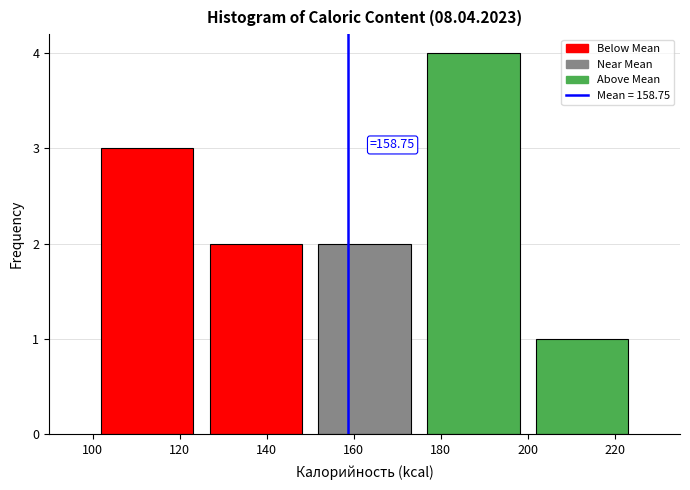

Which range on the x-axis has the tallest bar?

175 to 200